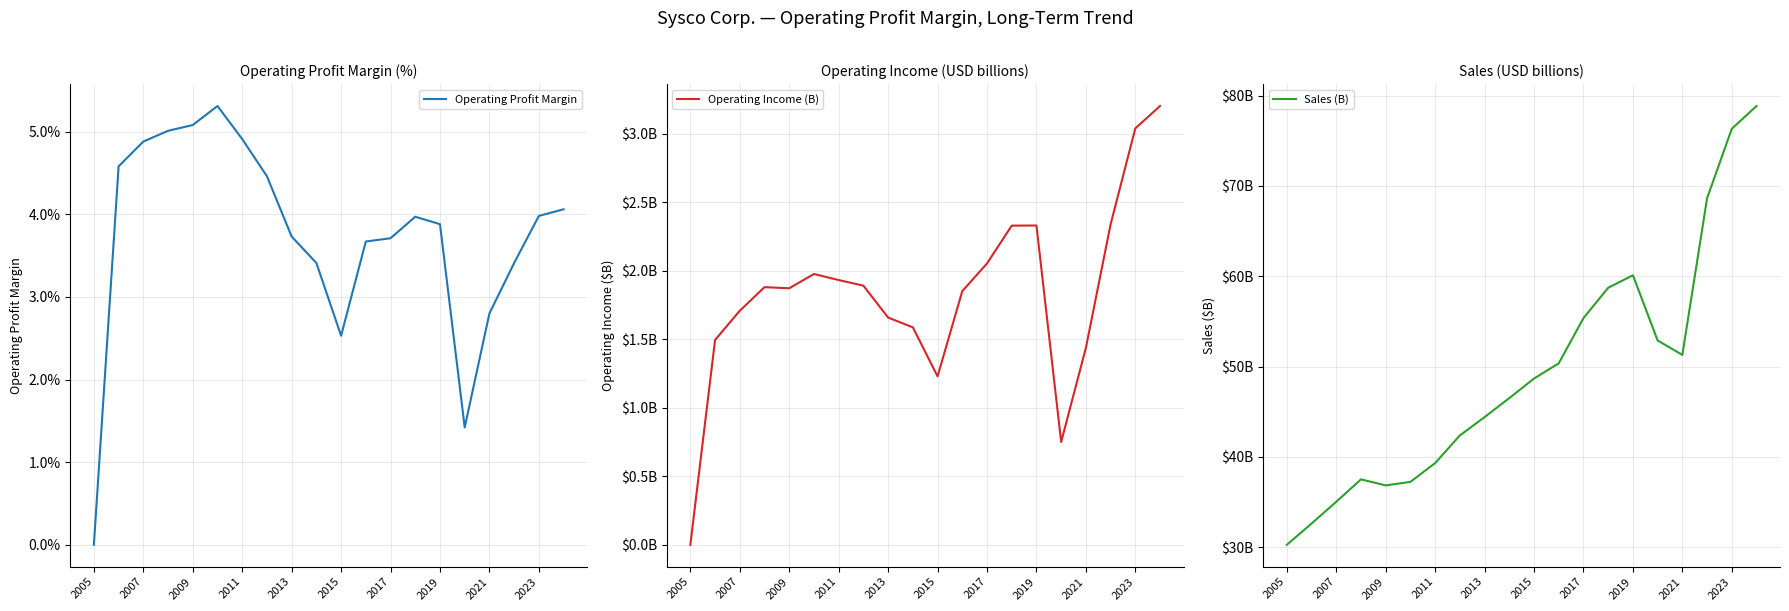

Between 2015 and 12, which series saw the biggest shift?

Sales (B)